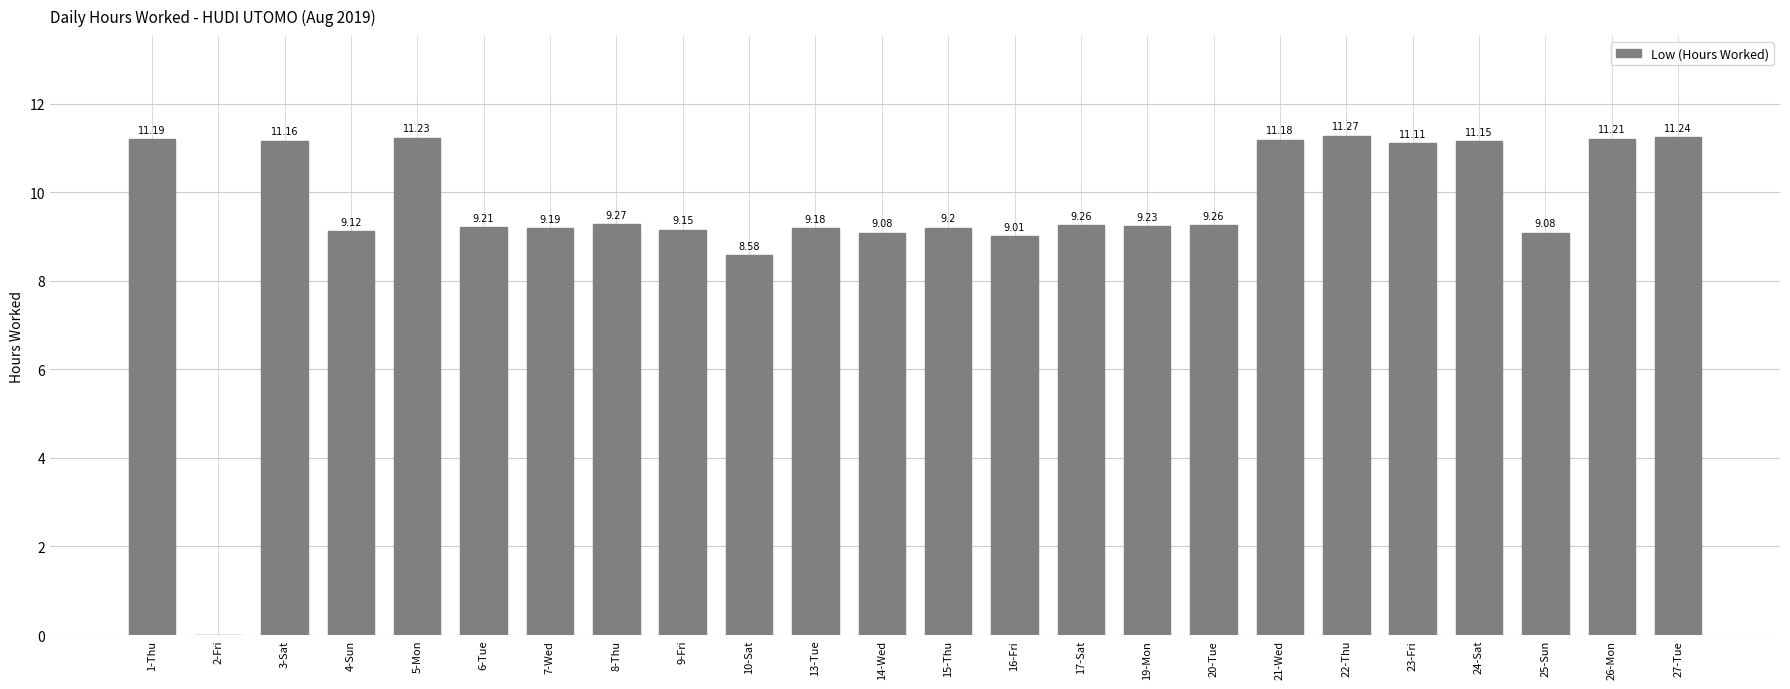

Where is the data nearest to the value 5?

10-Sat